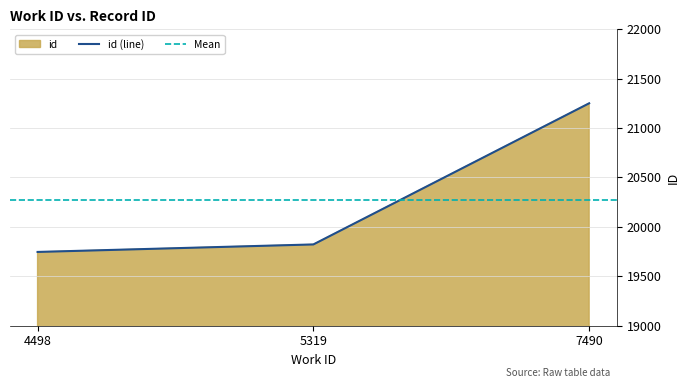

What is the difference between the maximum and second lowest values?

1429